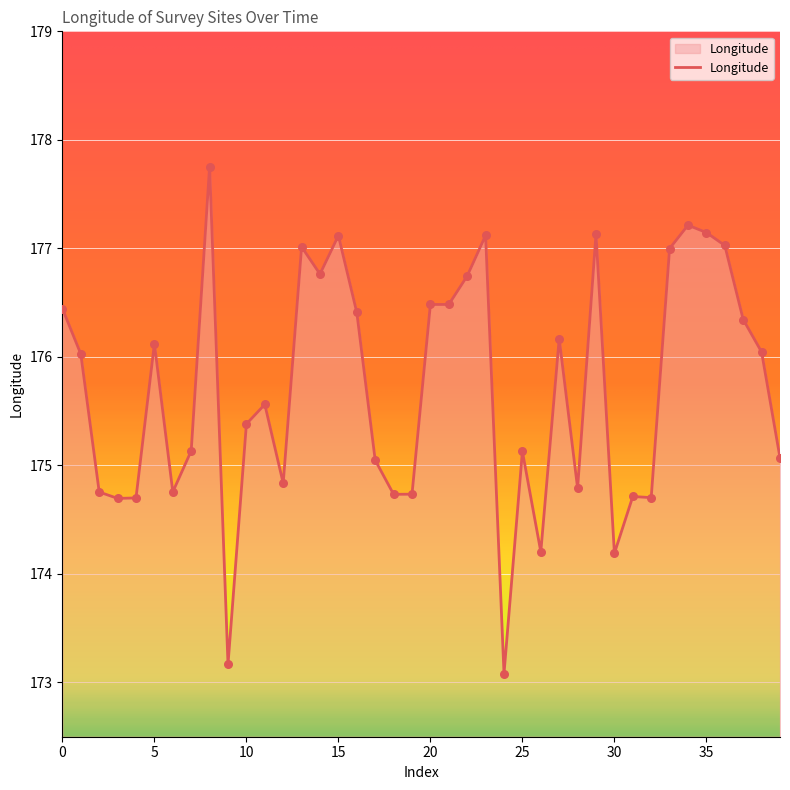

What is the maximum value shown in the chart?

177.8